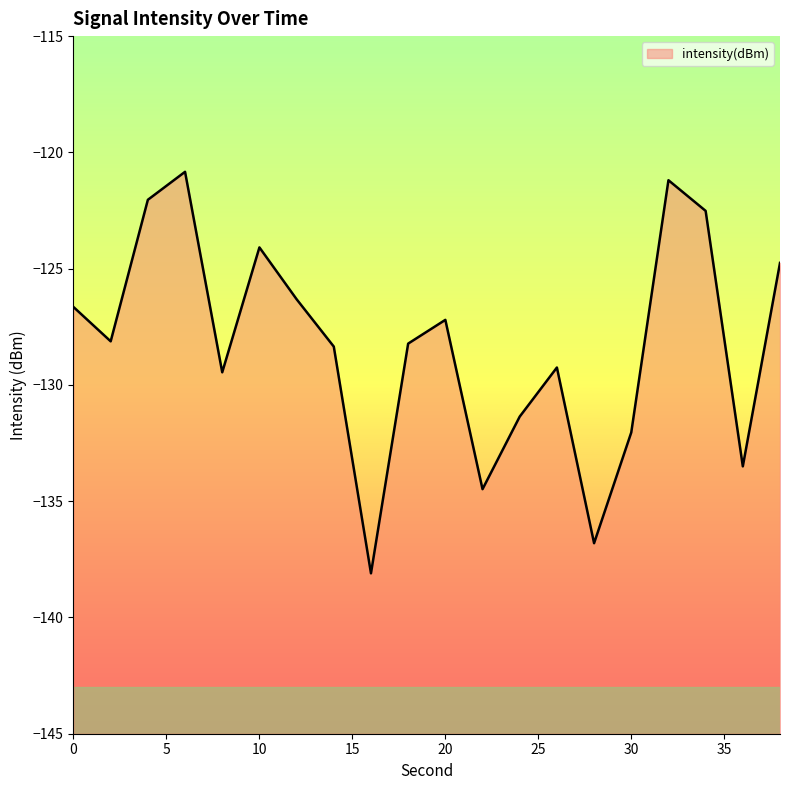

What is the difference between the values at 10 and 12?

2.2